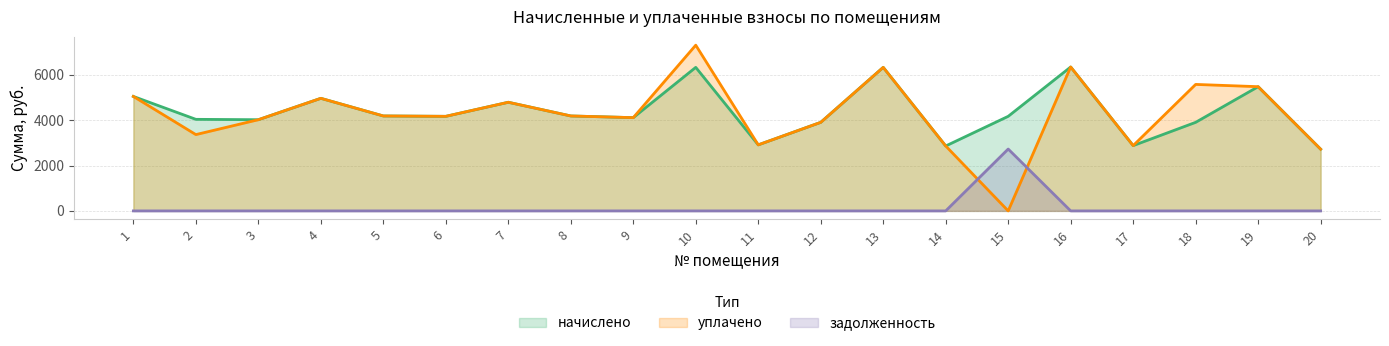

True or false: начислено and уплачено cross at least once.

False